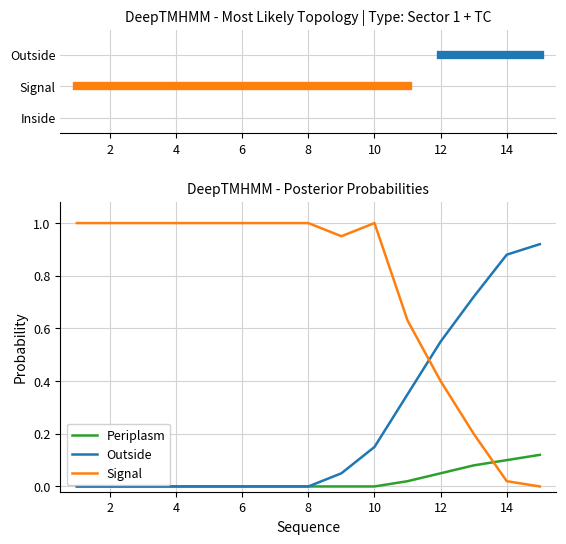

Is this an area chart (filled region under the line)?

No